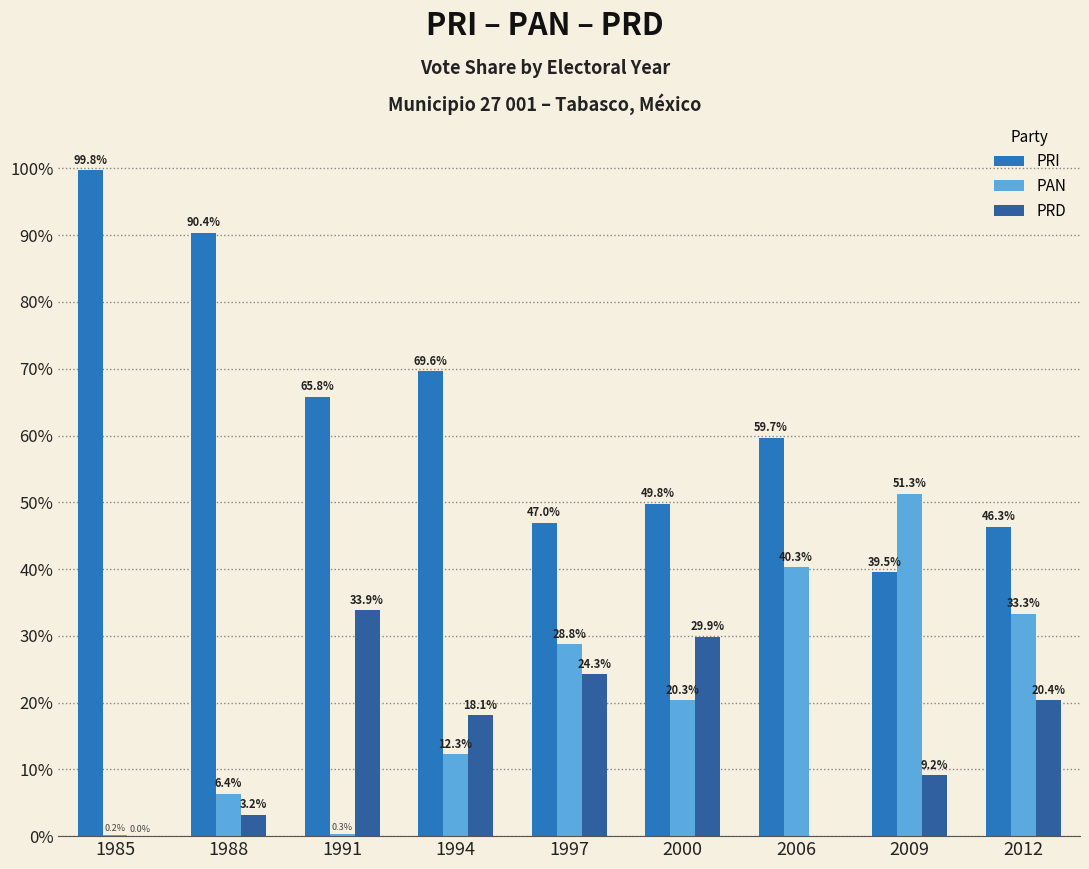

Which series has the largest total across all categories?

PRI